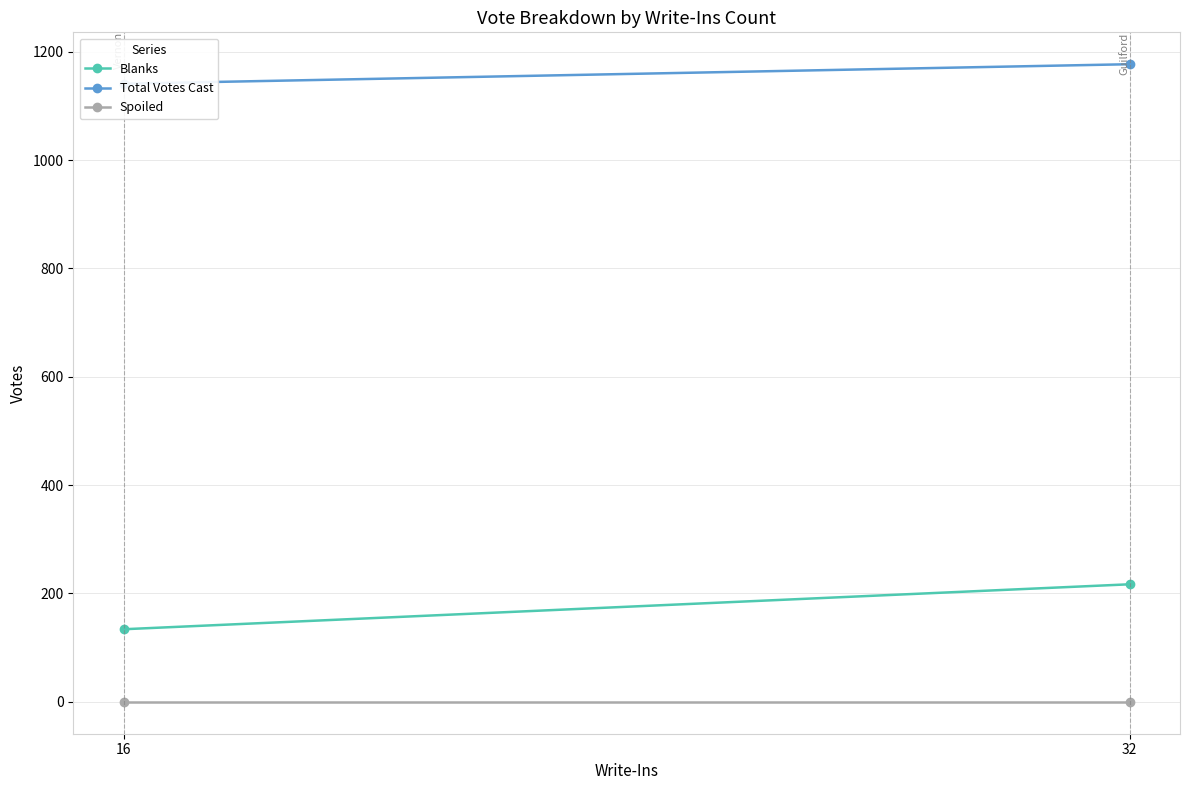

Count the number of data series in this chart.

3